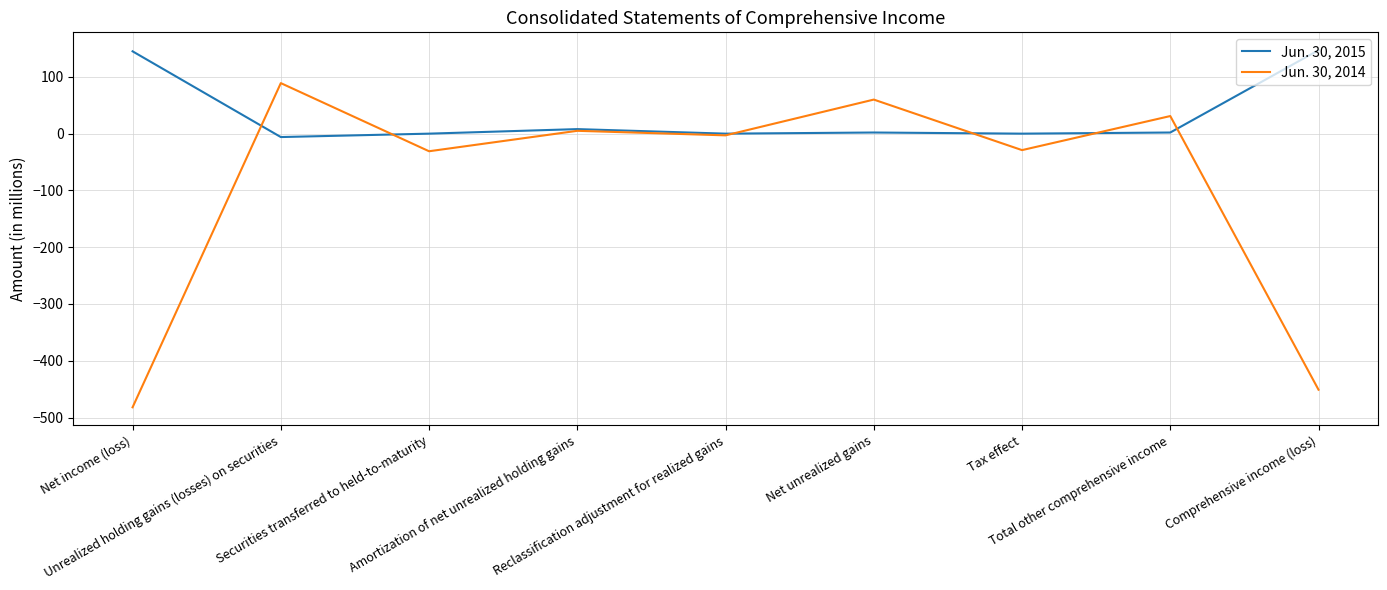

What is the average value of the Jun. 30, 2015 series?

33